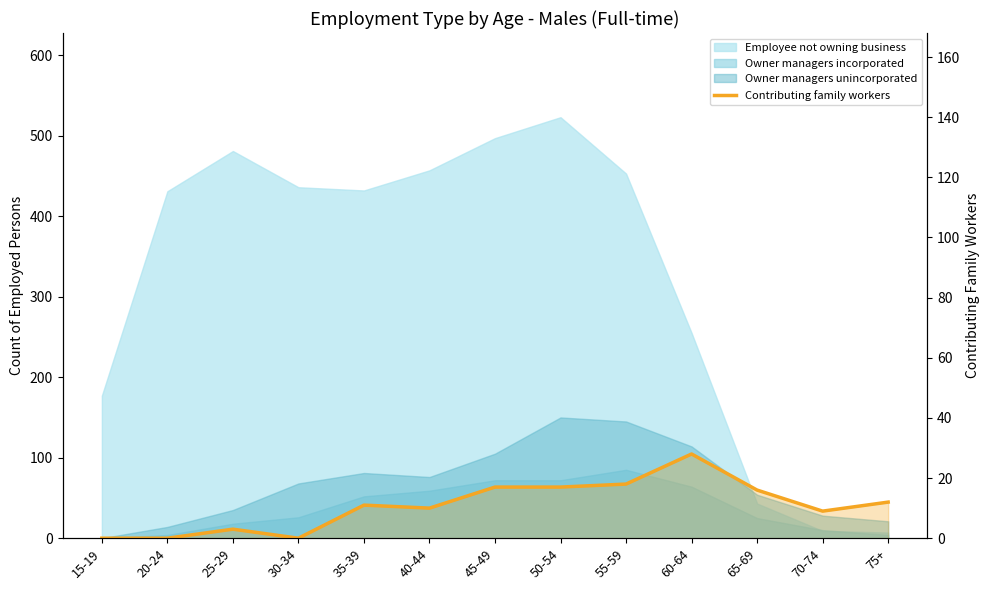

Reading left to right, extract all data points from this chart.

15-19=0	20-24=0	25-29=3	30-34=0	35-39=11	40-44=10	45-49=17	50-54=17	55-59=18	60-64=28	65-69=16	70-74=9	75+=12